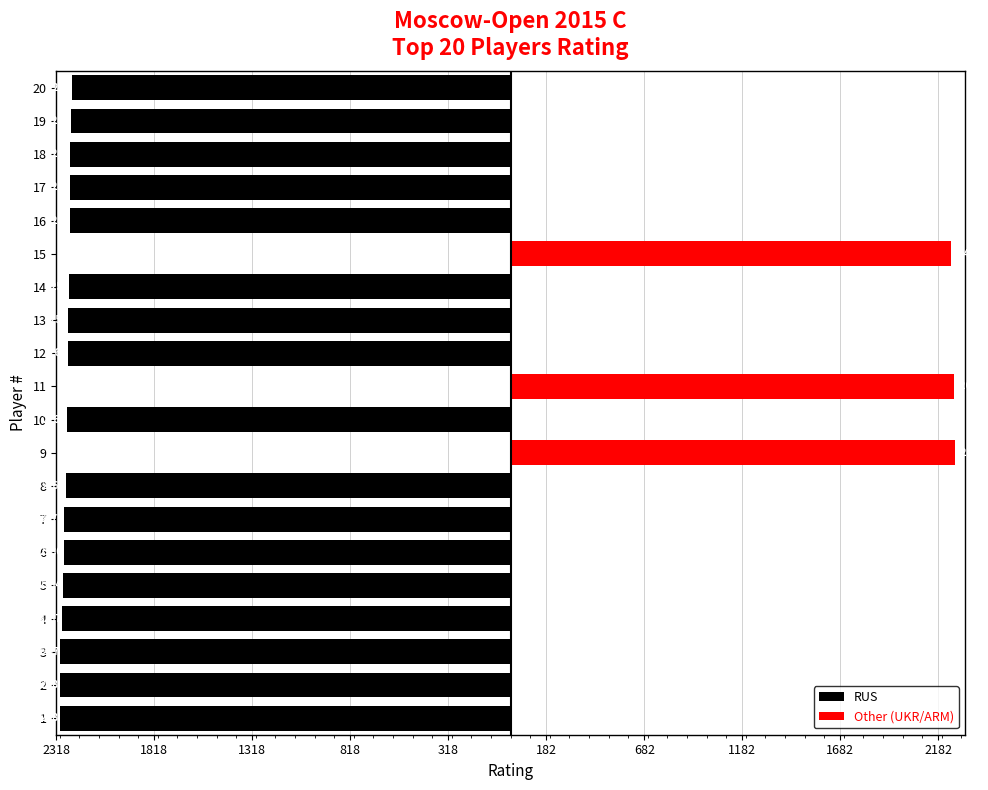

Which series changed the most between 18 and 20?

RUS